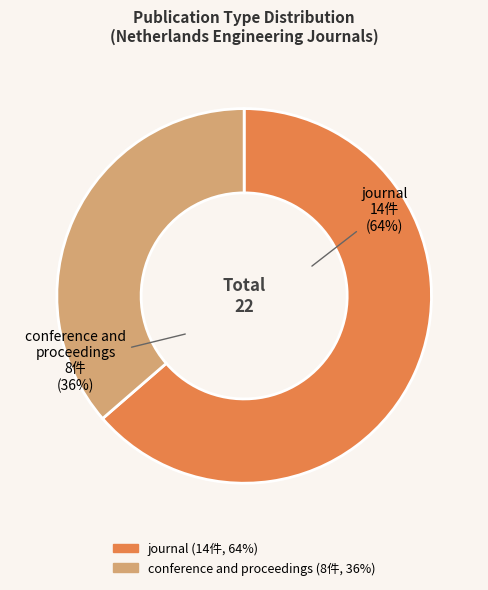

Do journal and conference and proceedings together represent more than half of the pie?

Yes